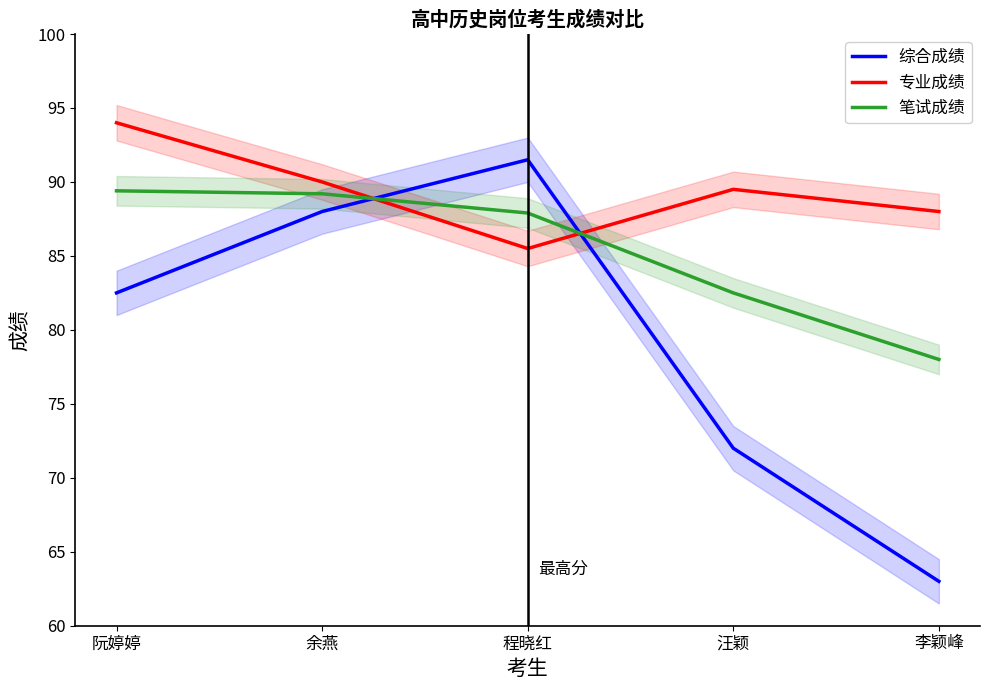

Which category has the lowest value across all series?

李颖峰